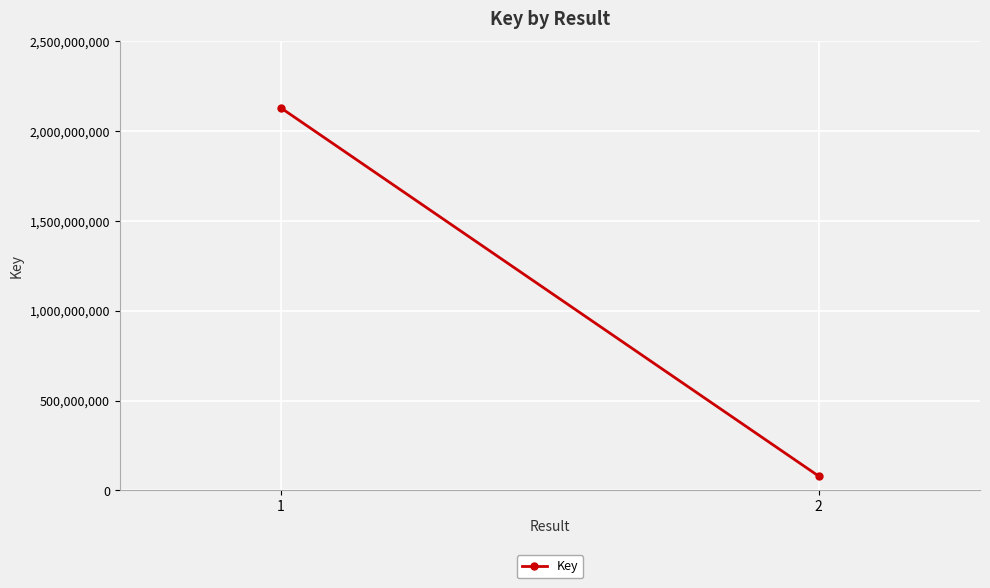

How many values are below 2128860280?

1